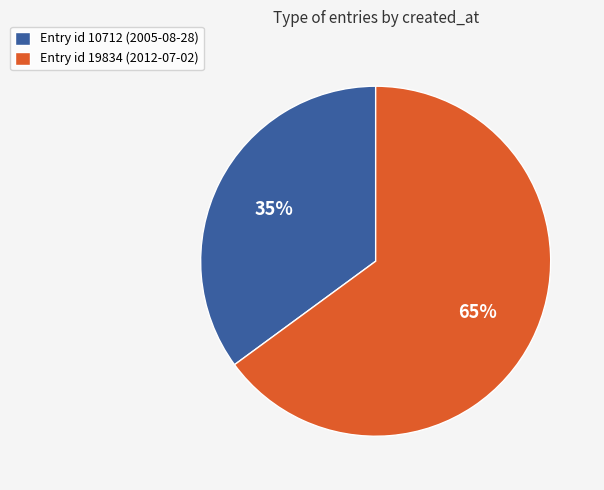

To the nearest percent, what is the combined percentage of Entry id 19834 (2012-07-02) and Entry id 10712 (2005-08-28)?

100%